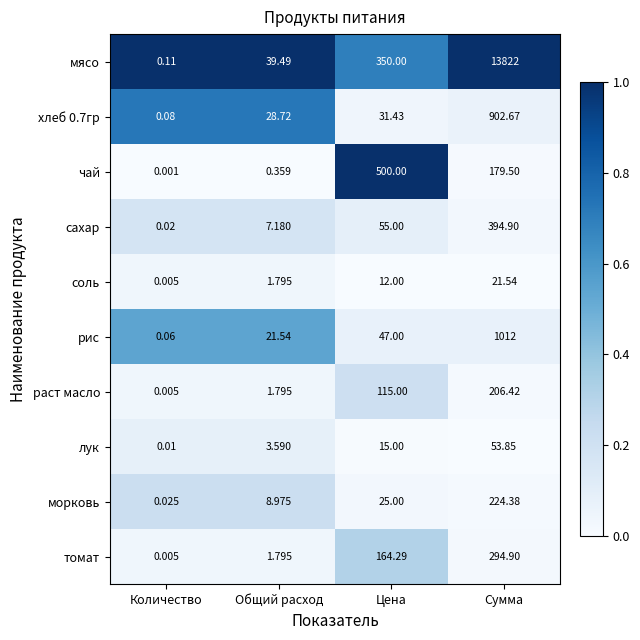

Which series changed the most between Количество and Цена?

чай